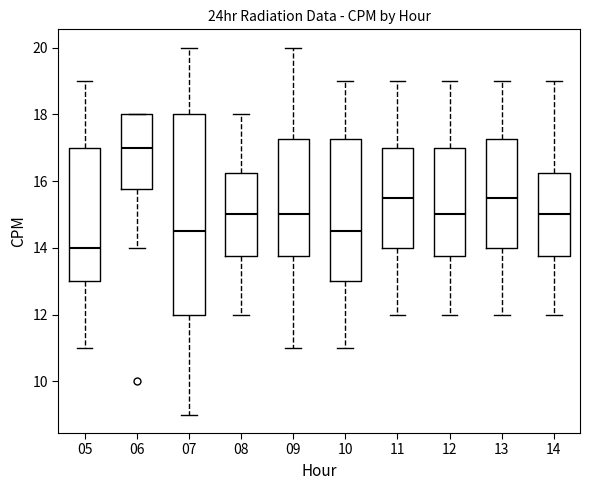

Which box's median line is the highest?

06